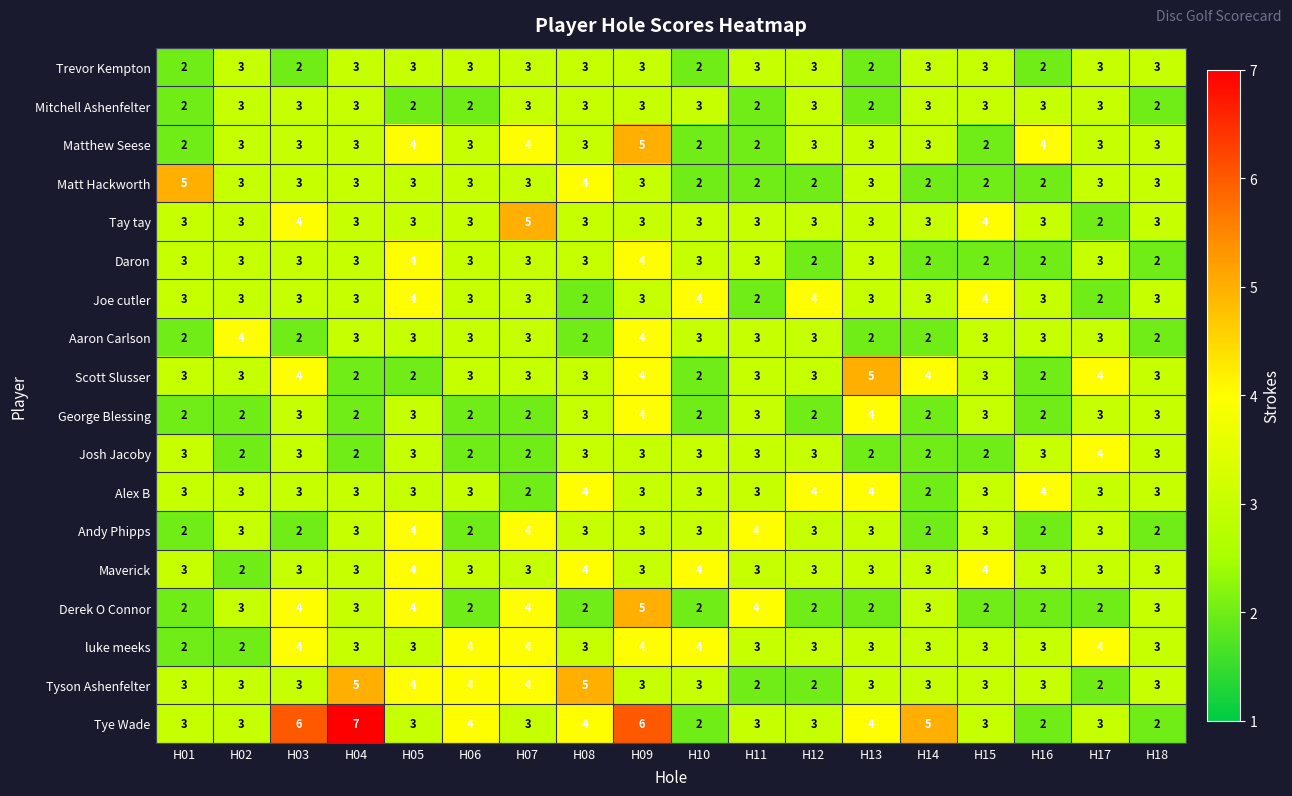

Count the Matt Hackworth values in the range 2 to 3.

16